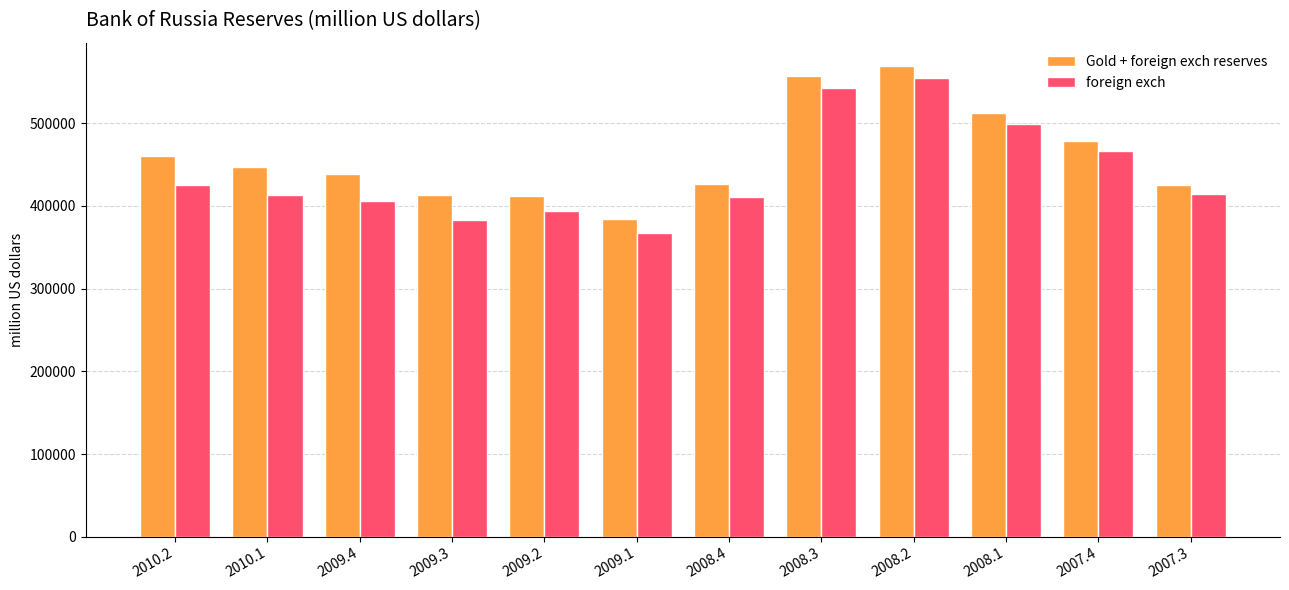

How many values in the Gold + foreign exch reserves series are below 447004?

6